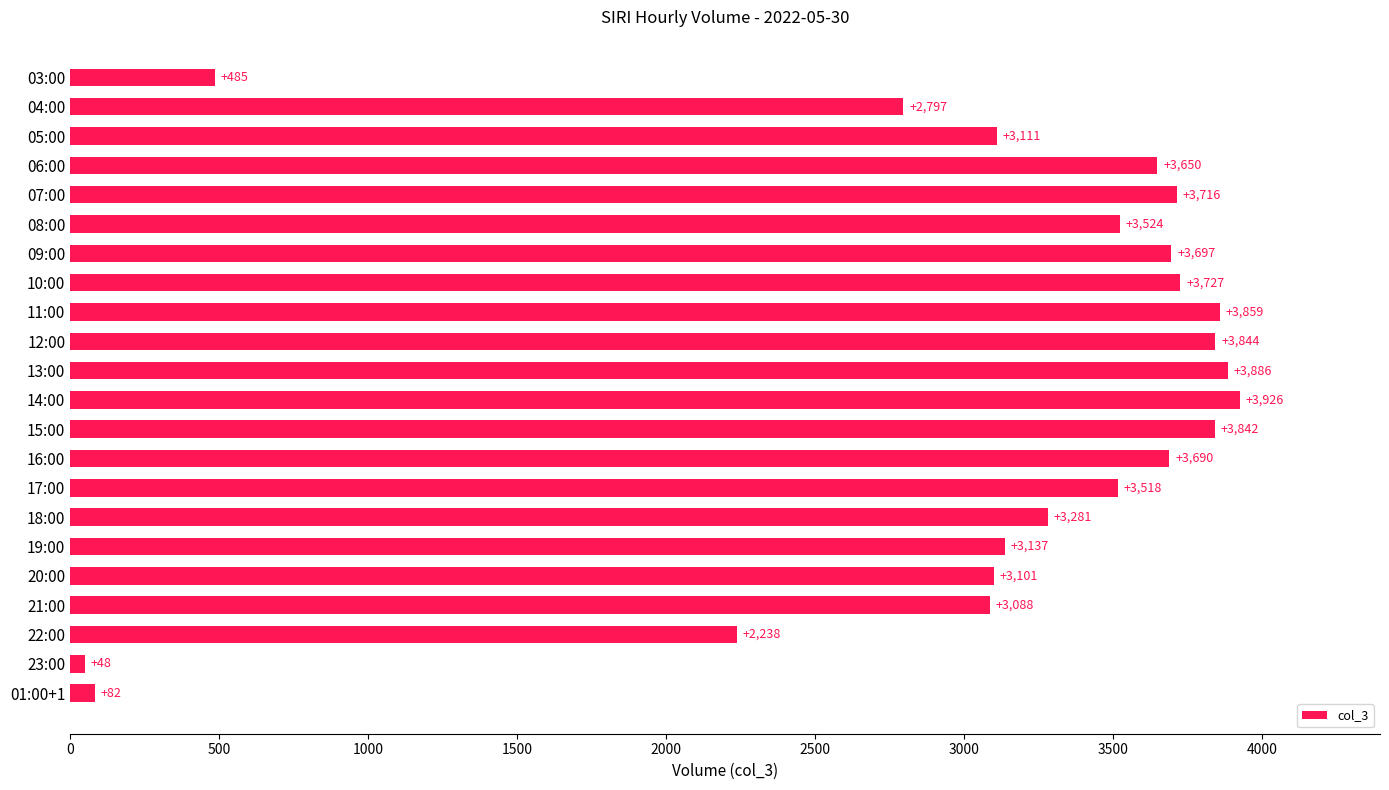

Reading bottom to top, transcribe all the data shown in this chart.

01:00+1=82	23:00=48	22:00=2238	21:00=3088	20:00=3101	19:00=3137	18:00=3281	17:00=3518	16:00=3690	15:00=3842	14:00=3926	13:00=3886	12:00=3844	11:00=3859	10:00=3727	09:00=3697	08:00=3524	07:00=3716	06:00=3650	05:00=3111	04:00=2797	03:00=485